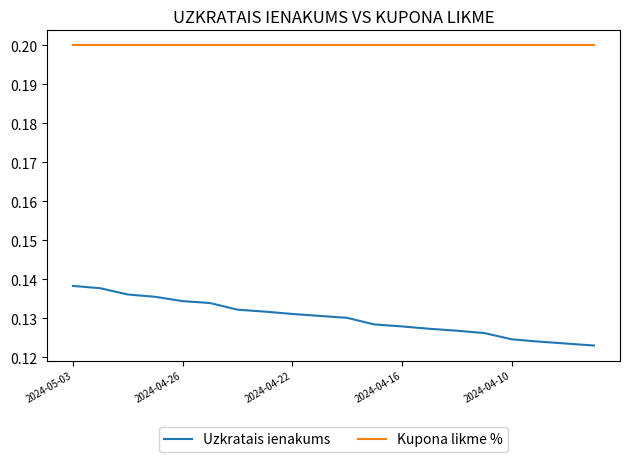

True or false: Kupona likme % and Uzkratais ienakums intersect in this chart.

False